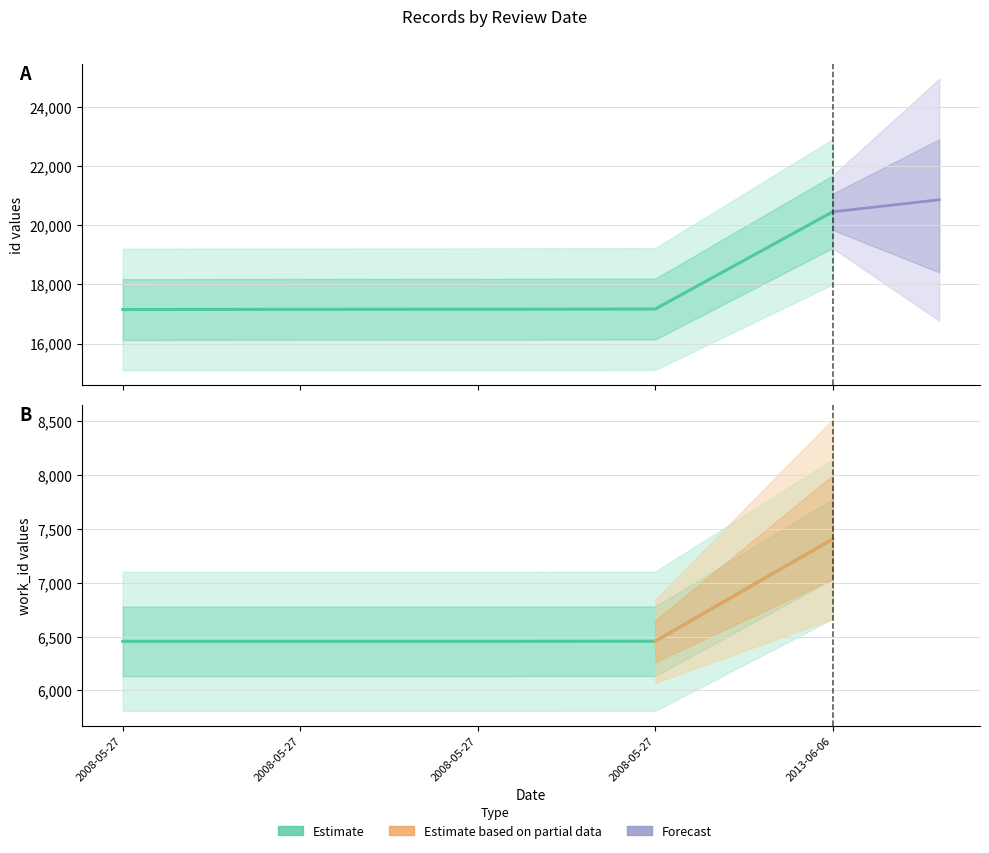

Is it true that work_id equals 6456 at 2008-05-27?

True